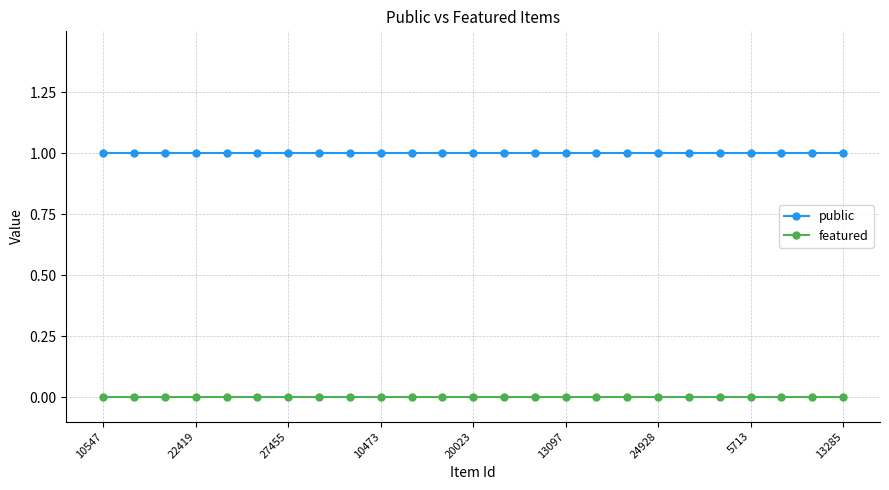

List the series in order of their peak value, highest first.

public, featured